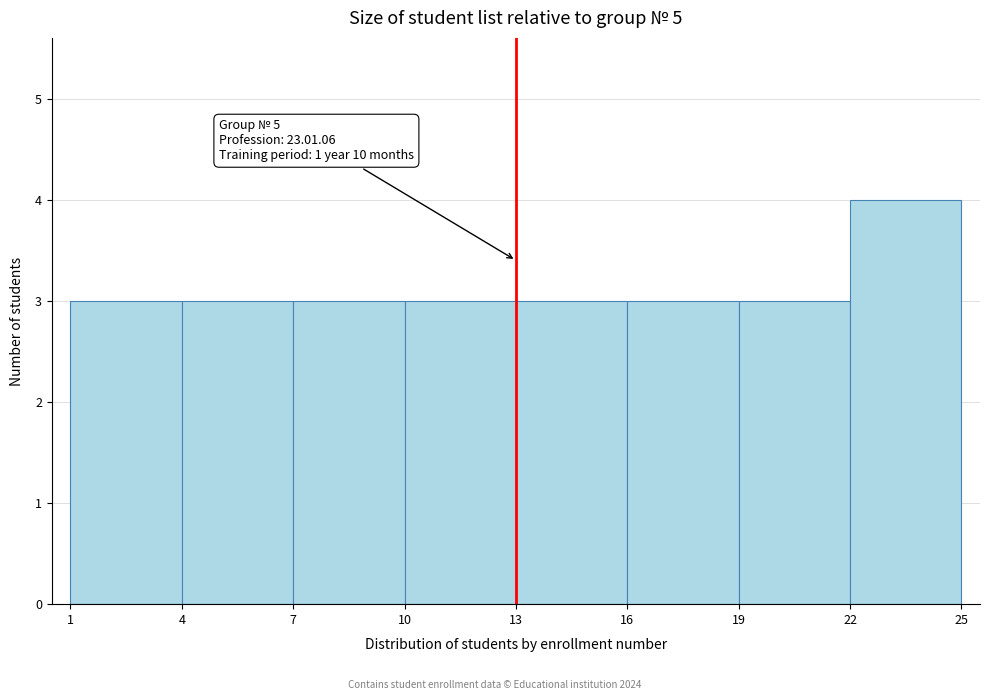

Over which range of the x-axis is the bar tallest?

22 to 25